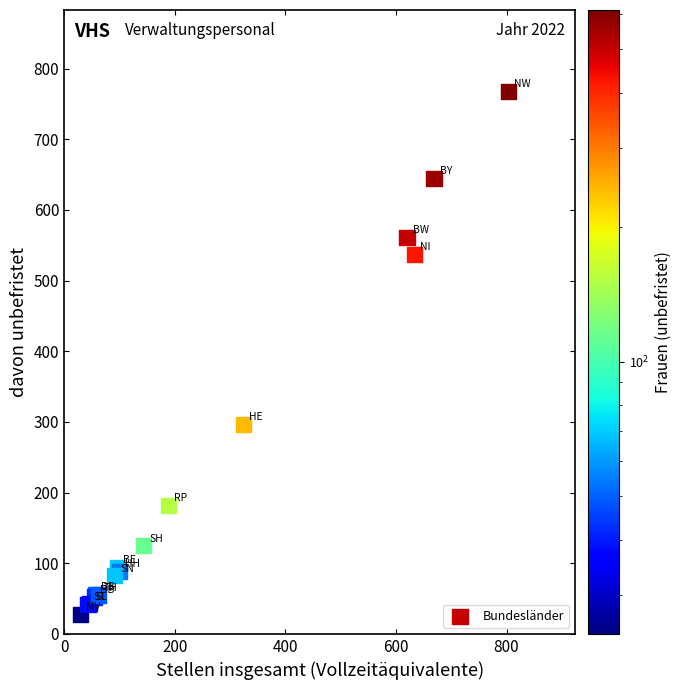

What Y value in the scatter plot is closest to 397?

296.5